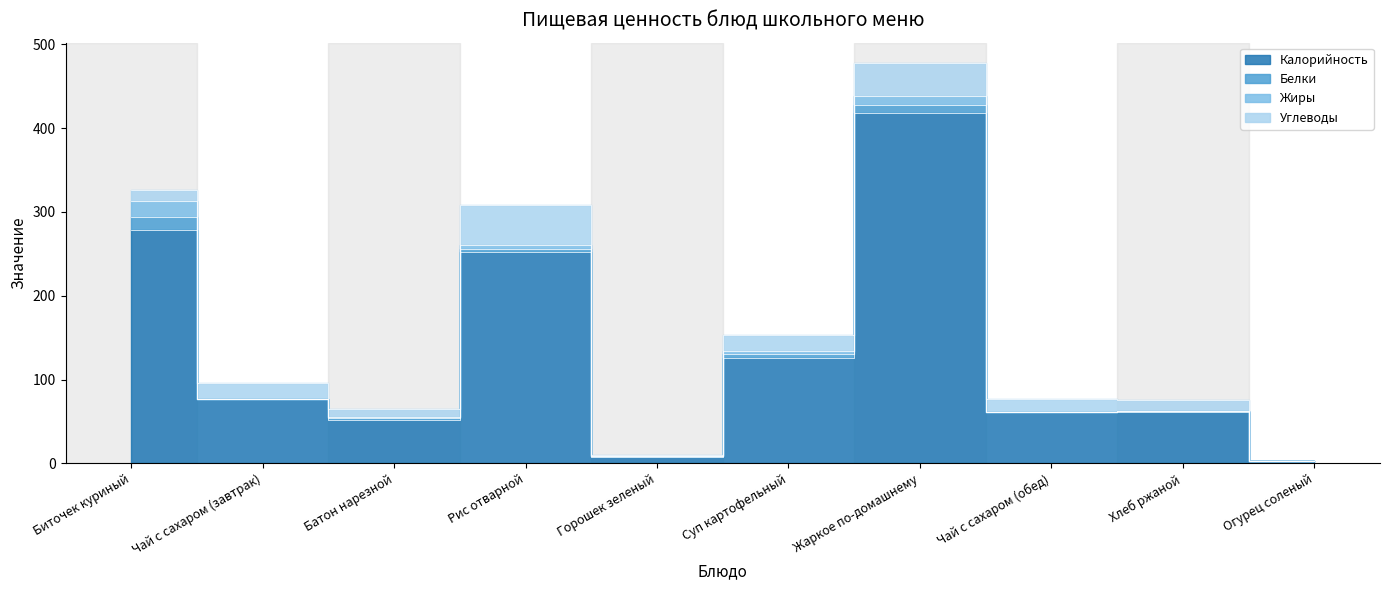

At which category does Калорийность reach its first local peak?

Рис отварной